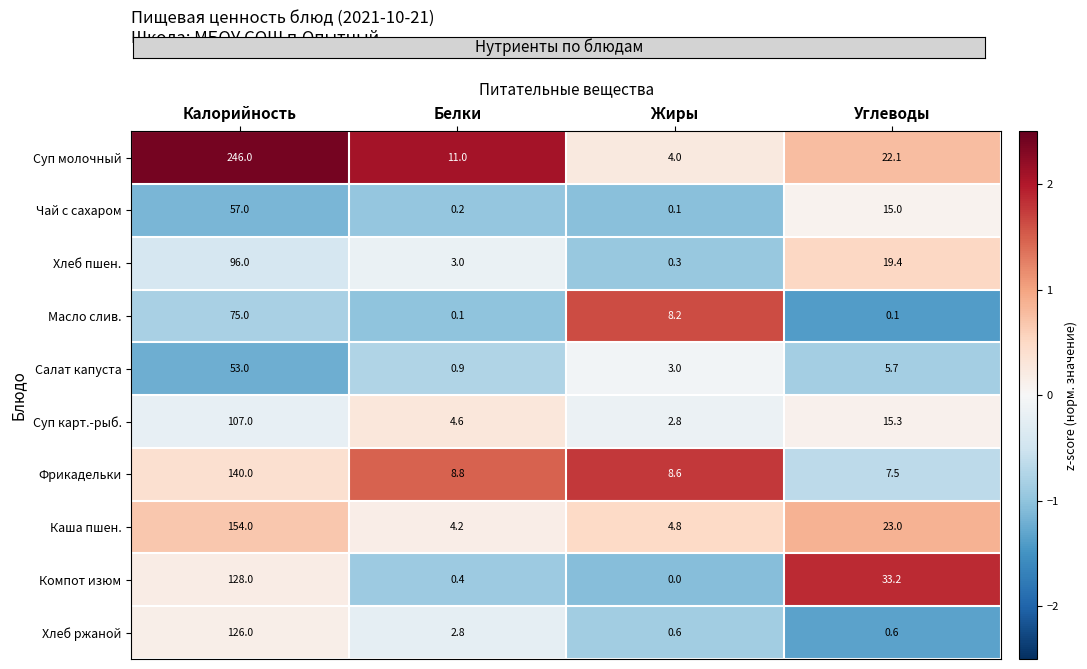

What is the minimum value shown in the chart?

0.0